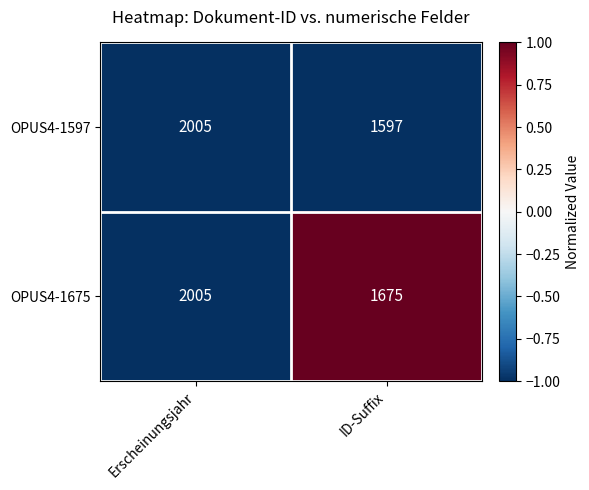

Which series has the largest total across all categories?

OPUS4-1675